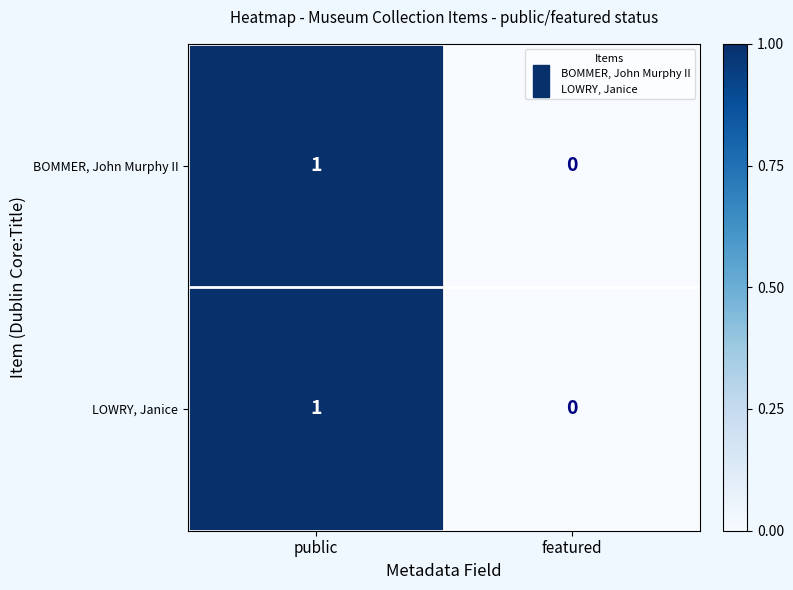

Reading left to right, extract all data points from this chart.

BOMMER, John Murphy II: 1	0
LOWRY, Janice: 1	0